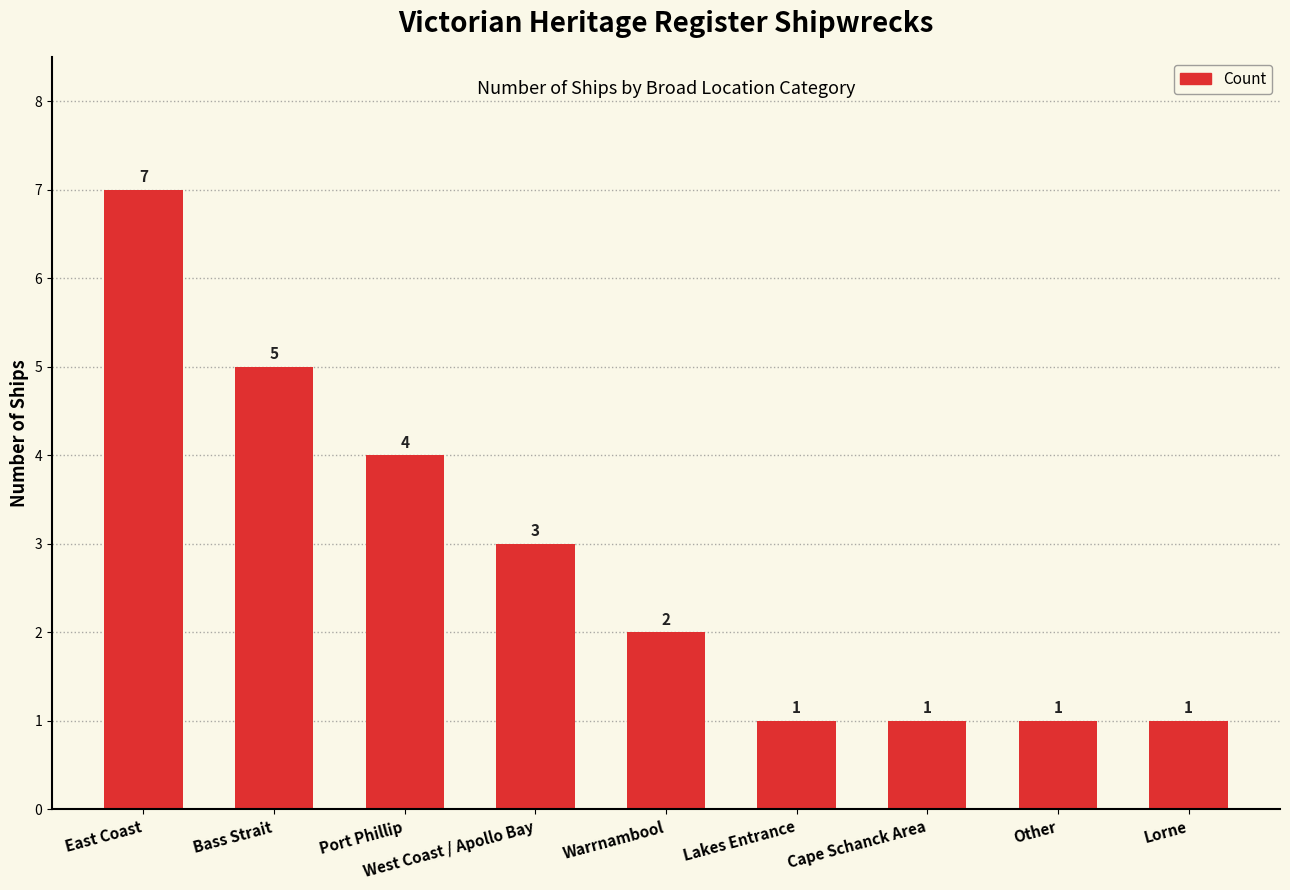

At which category does the chart reach its peak across all series?

East Coast